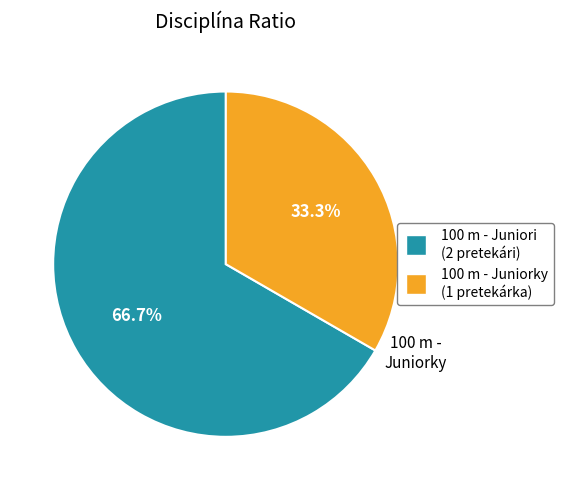

Combined, what portion of the pie is 100 m - Juniori (2 pretekári) and 100 m - Juniorky (1 pretekárka)?

100.0%